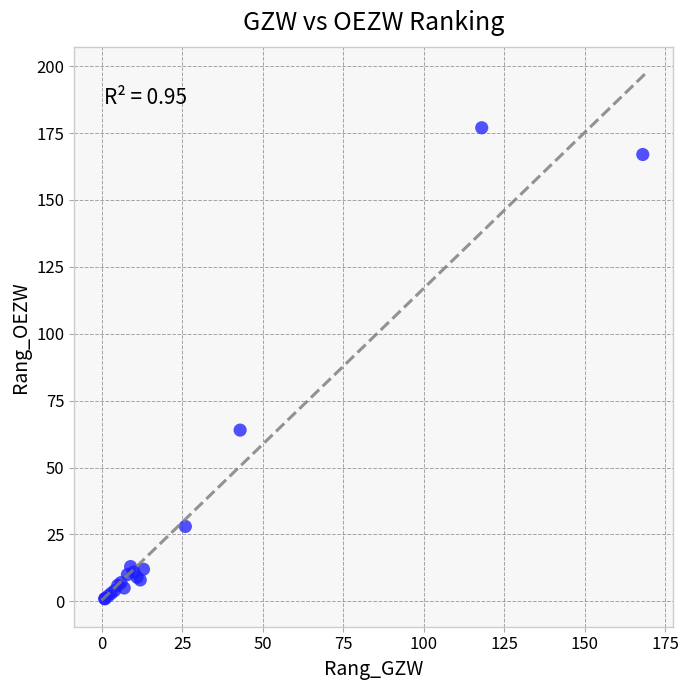

What Y value in the scatter plot is closest to 89?

64